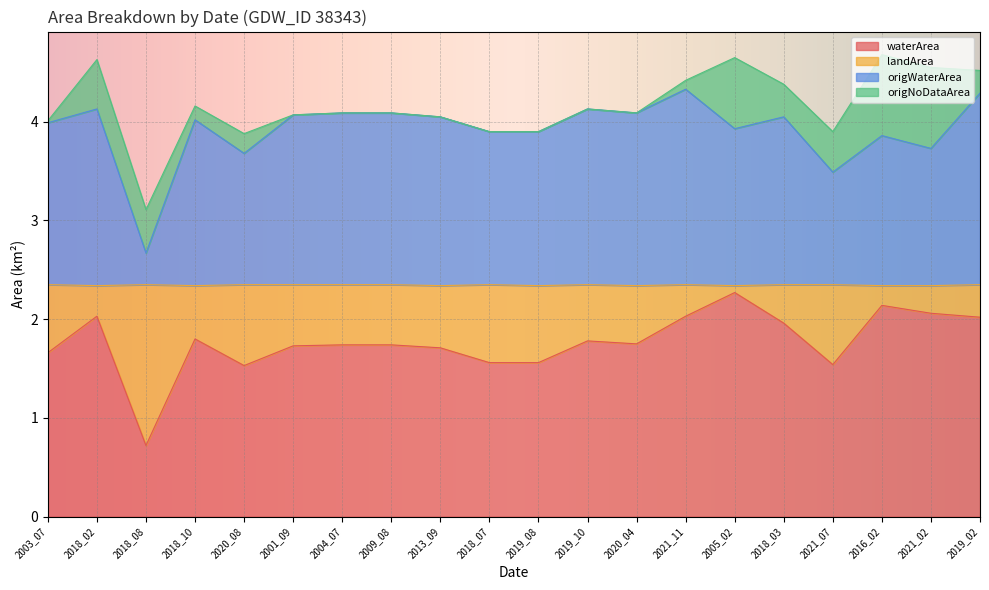

The origWaterArea series shows 6.9 at 2019_10. True or false?

False